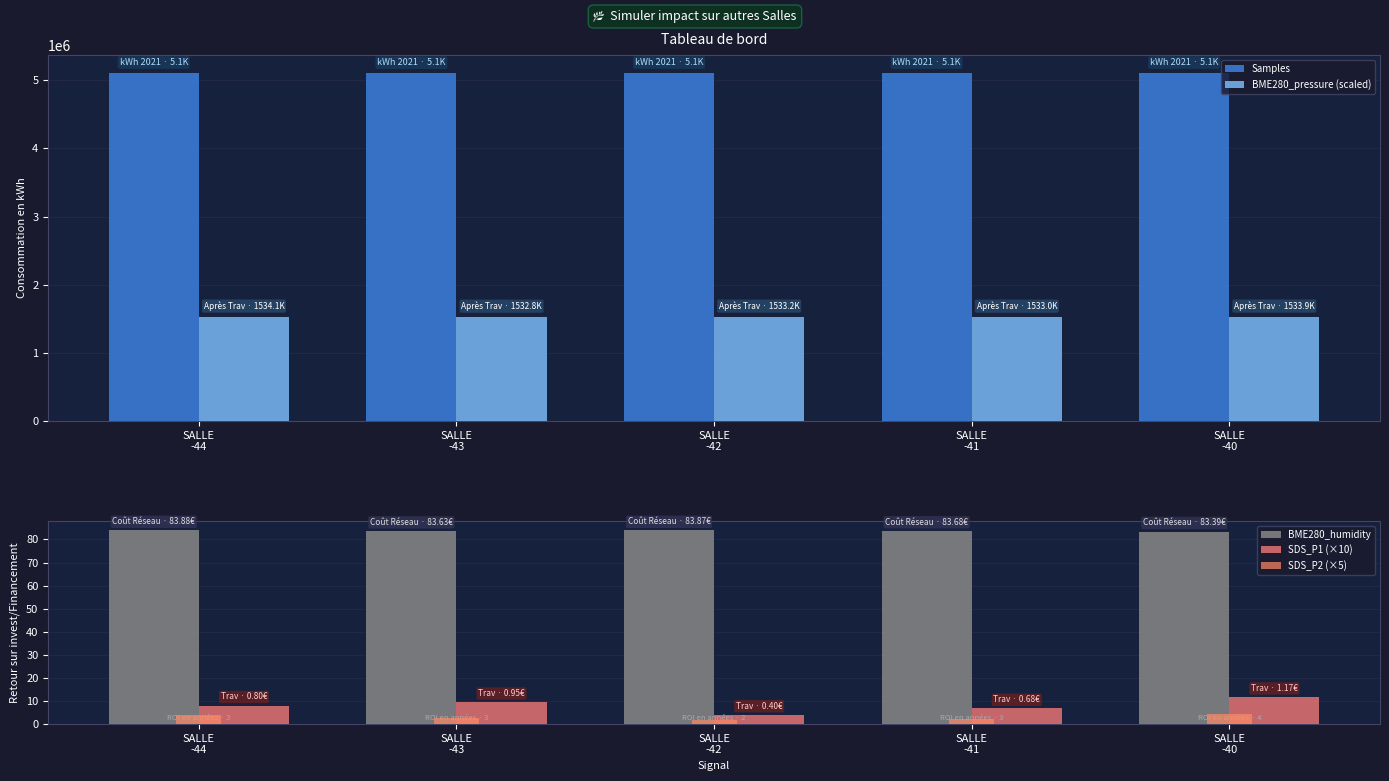

The Samples series shows 5111525.0 at SALLE
-40. True or false?

True